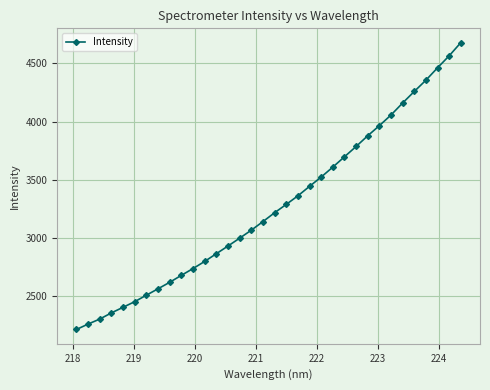

What is the difference between the maximum and minimum values?

2471.9